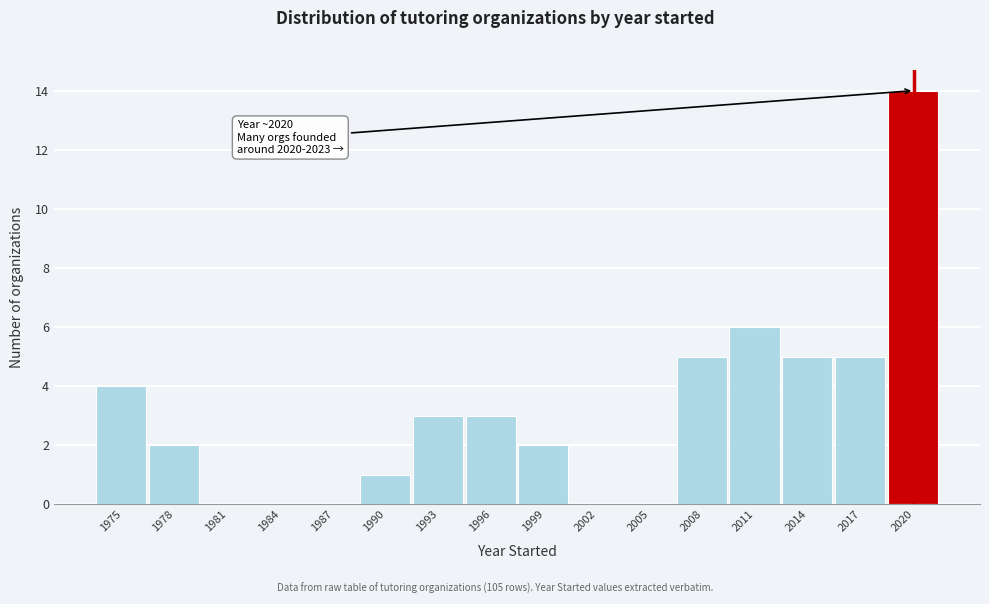

Reading left to right, list all the values displayed in this chart.

1975=4	1978=2	1981=0	1984=0	1987=0	1990=1	1993=3	1996=3	1999=2	2002=0	2005=0	2008=5	2011=6	2014=5	2017=5	2020=14